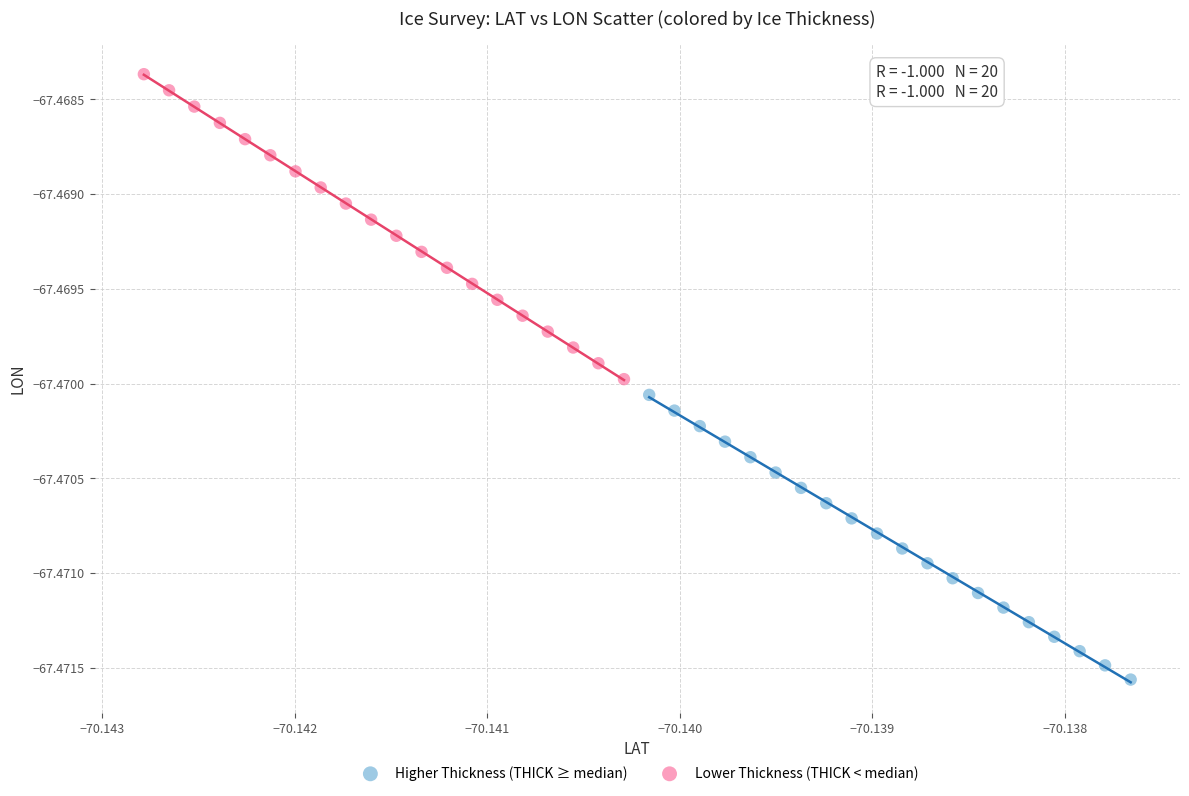

Which series contains the highest Y value?

Lower Thickness (THICK < median)